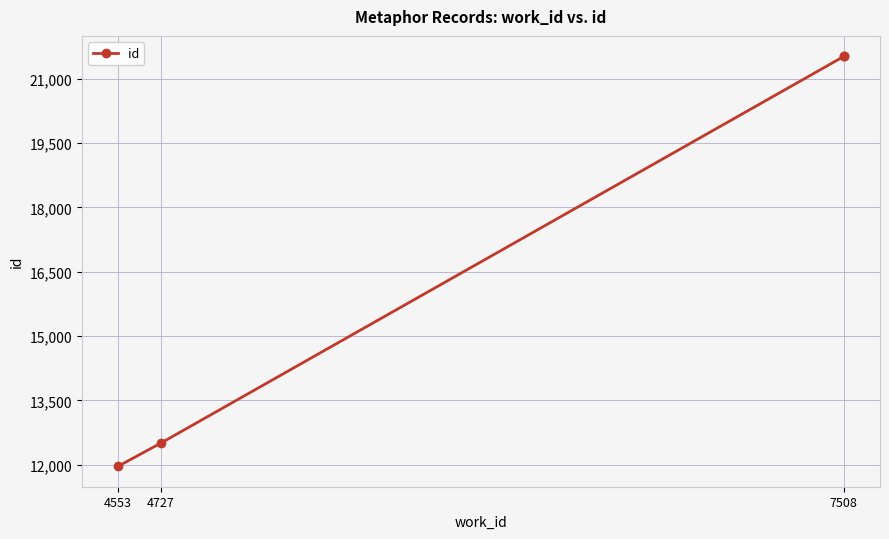

Is it true that the value at 7508 is 21519?

True